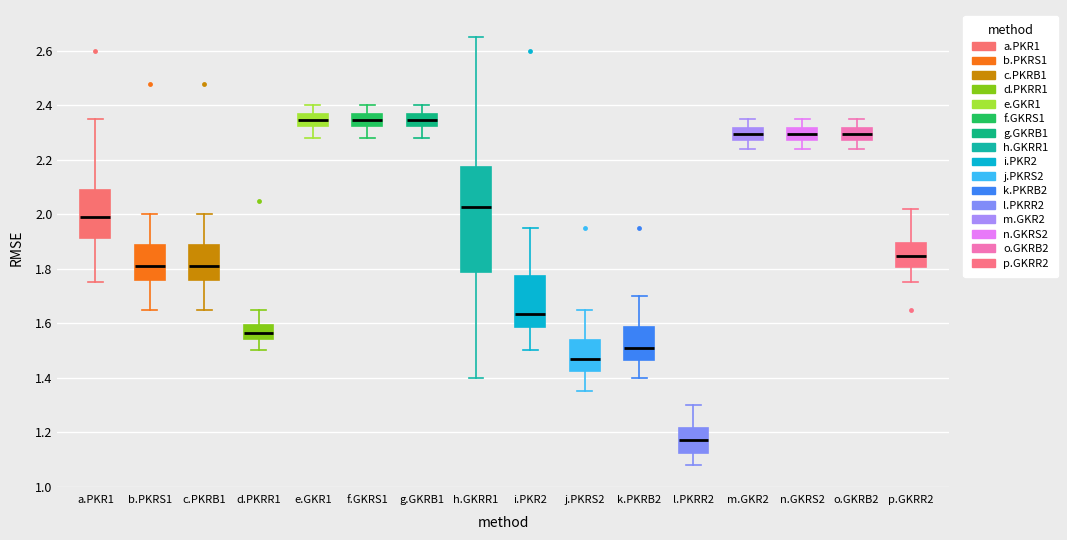

Where is the upper edge of the box for c.PKRB1 on the y-axis? The values are not printed on the chart, so give them approximately, as read against the axis.

1.88